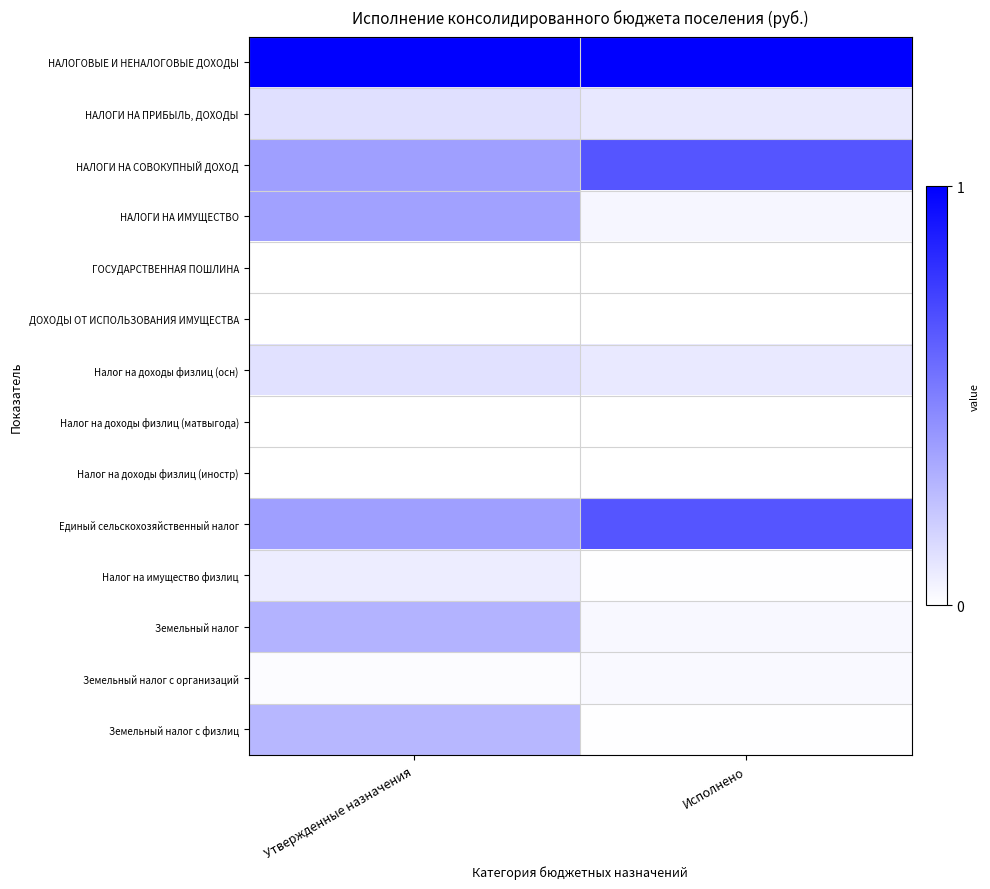

How many distinct data groups are displayed?

14